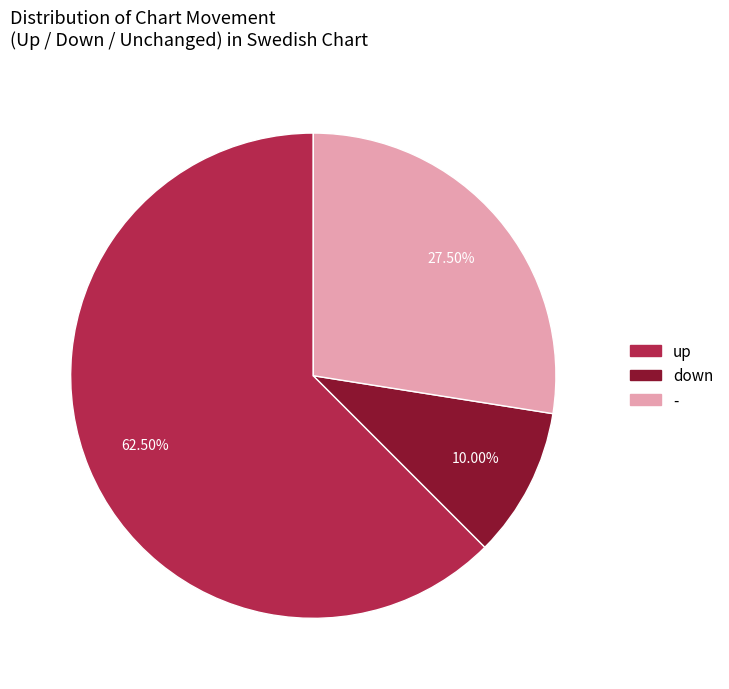

How many slices are in this pie chart?

3